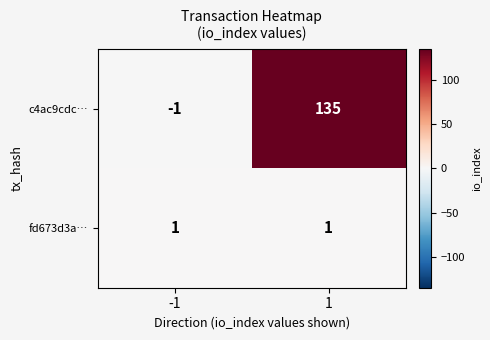

The value of fd673d3a… at -1 is 0. True or false?

False